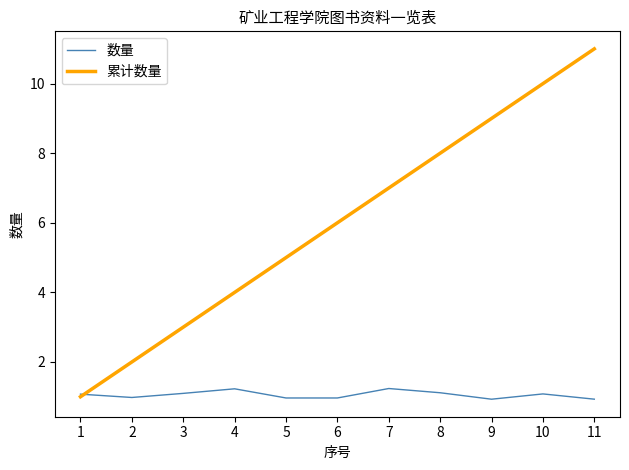

At which category is the sum across all series the highest?

11